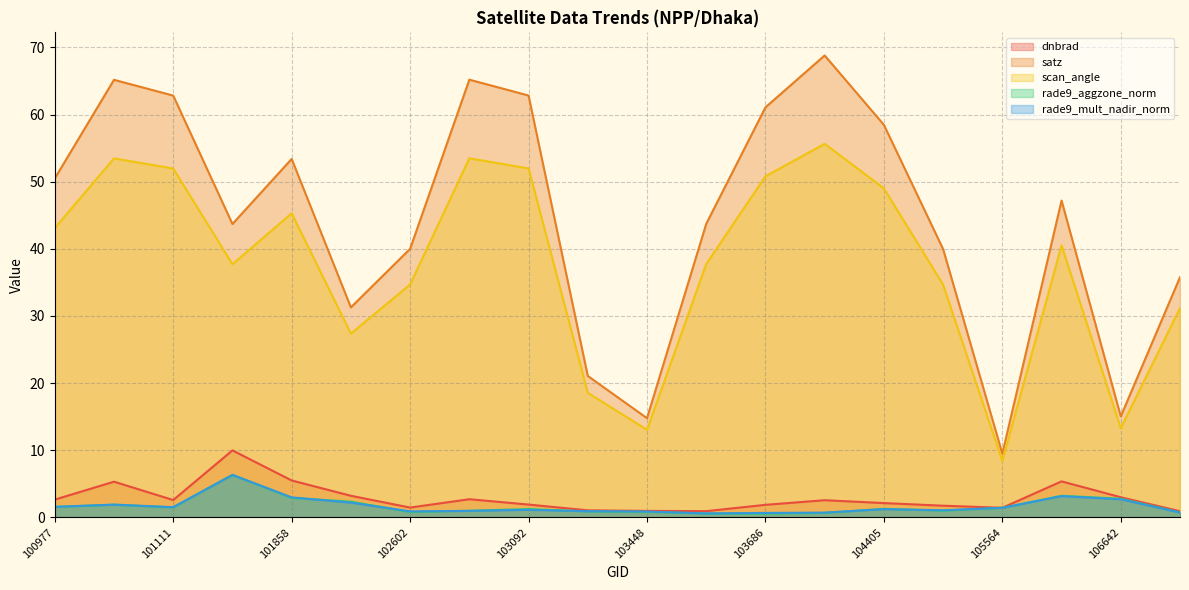

In rade9_mult_nadir_norm, how many points are lower than both neighbors (excluding endpoints)?

4